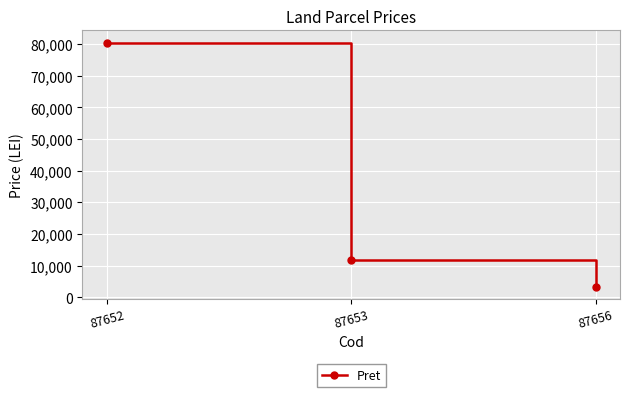

Rank the categories by value from highest to lowest.

87652, 87653, 87656